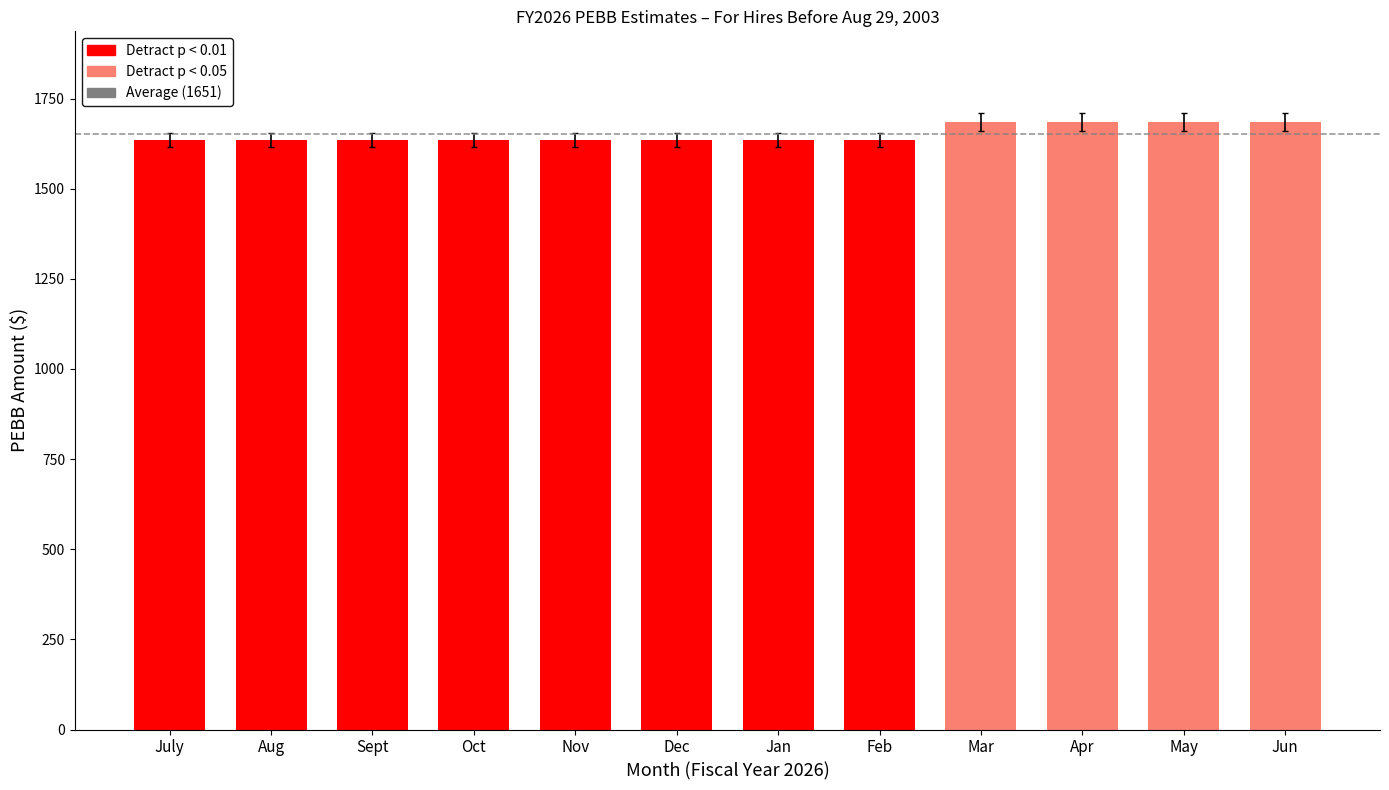

How many data points does each series have?

12